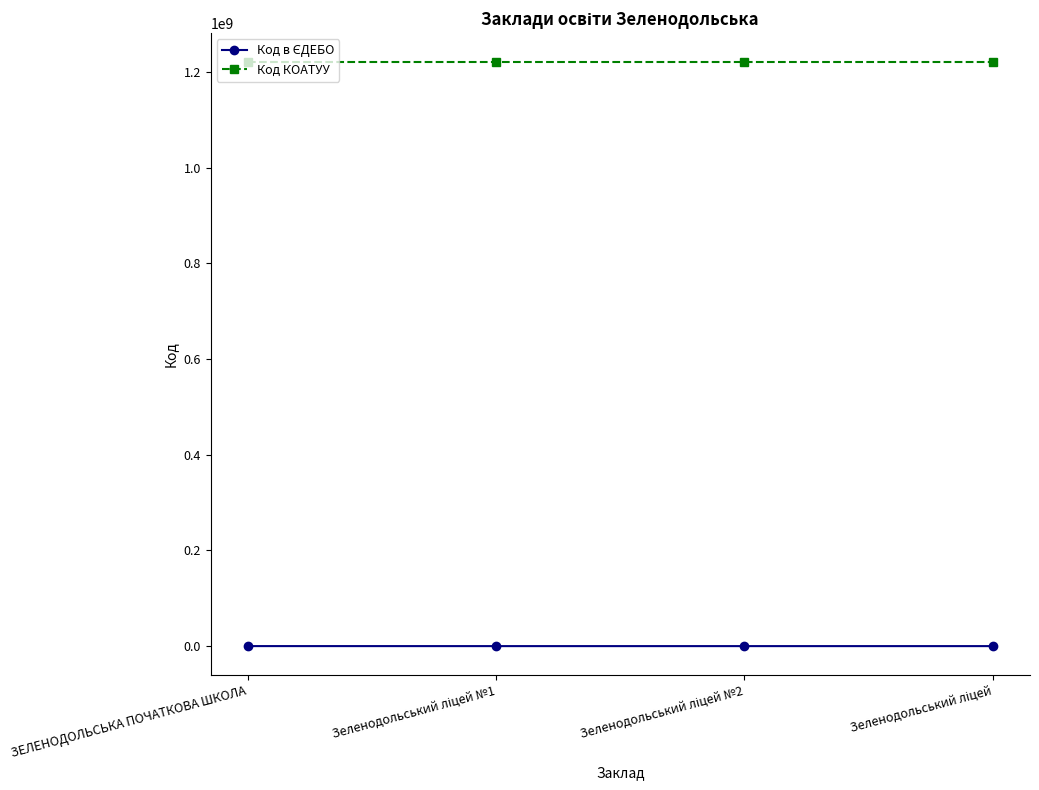

What is the sum of all Код КОАТУУ values?

4881241200